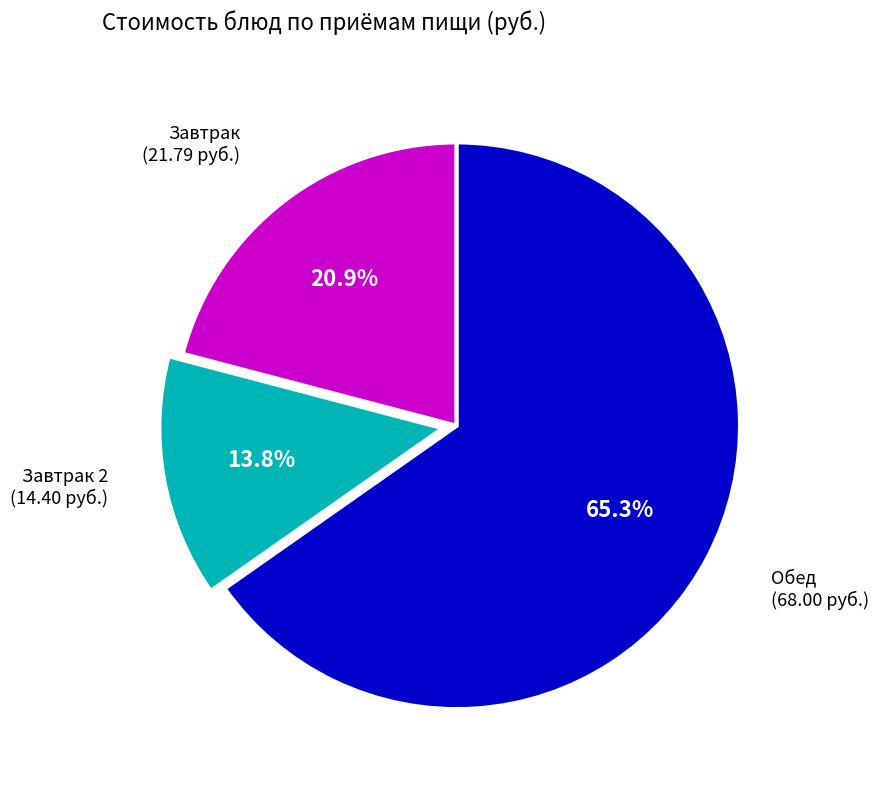

How many slices are in this pie chart?

3